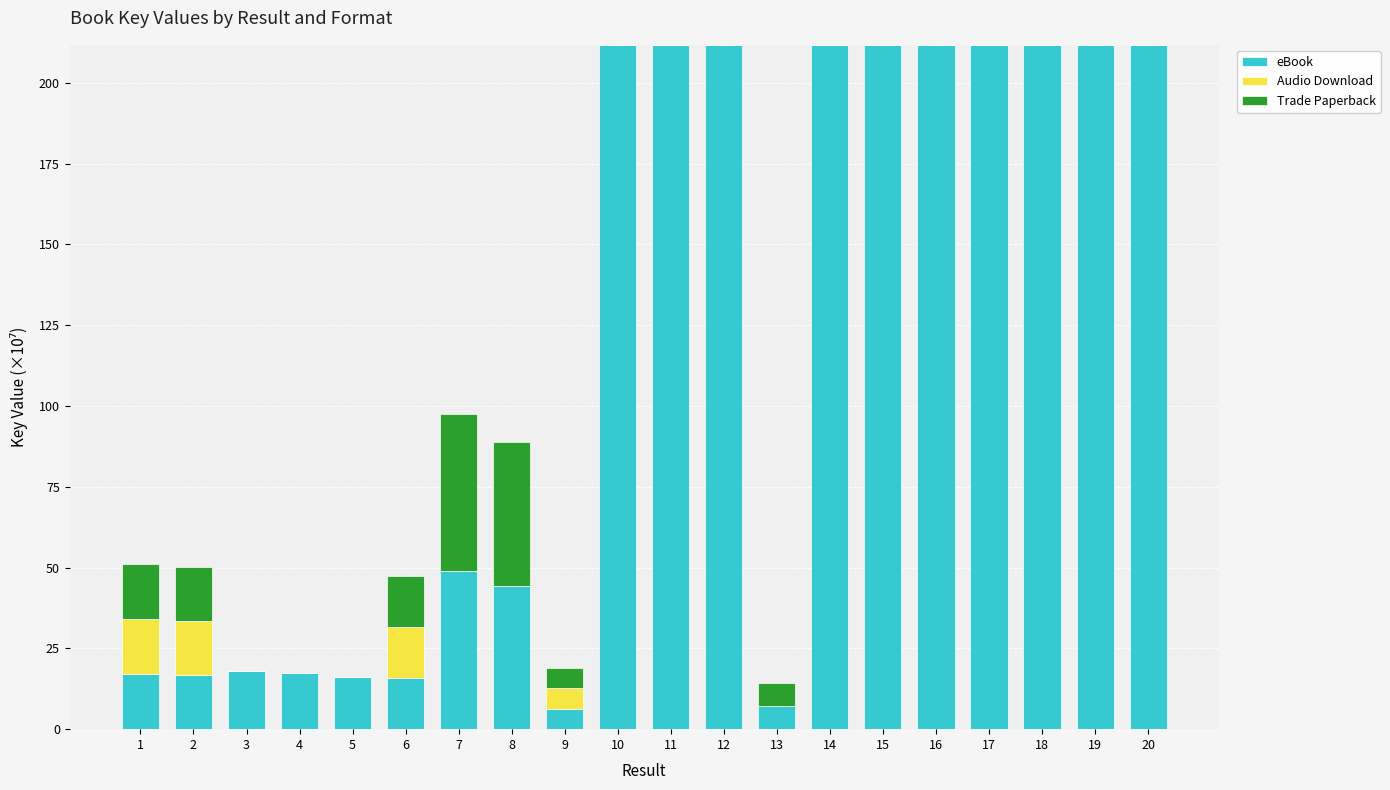

What are all the series names shown in the legend?

eBook, Audio Download, Trade Paperback